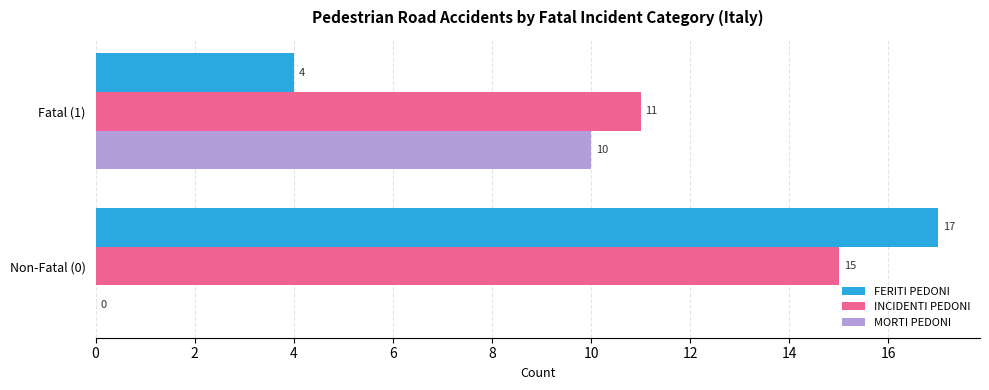

Count the number of categories in the chart.

2